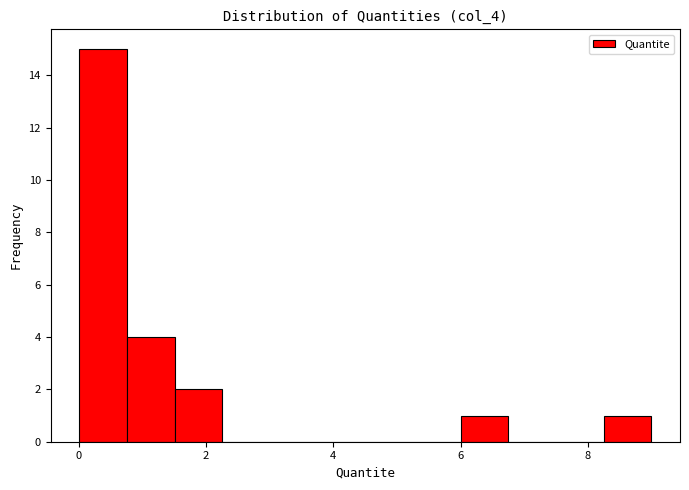

Read against the x-axis, roughly where is the centre of the tallest bar?

0.4